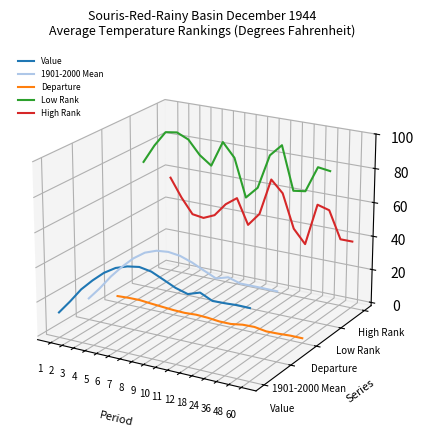

At how many categories does at least one series exceed 0?

17